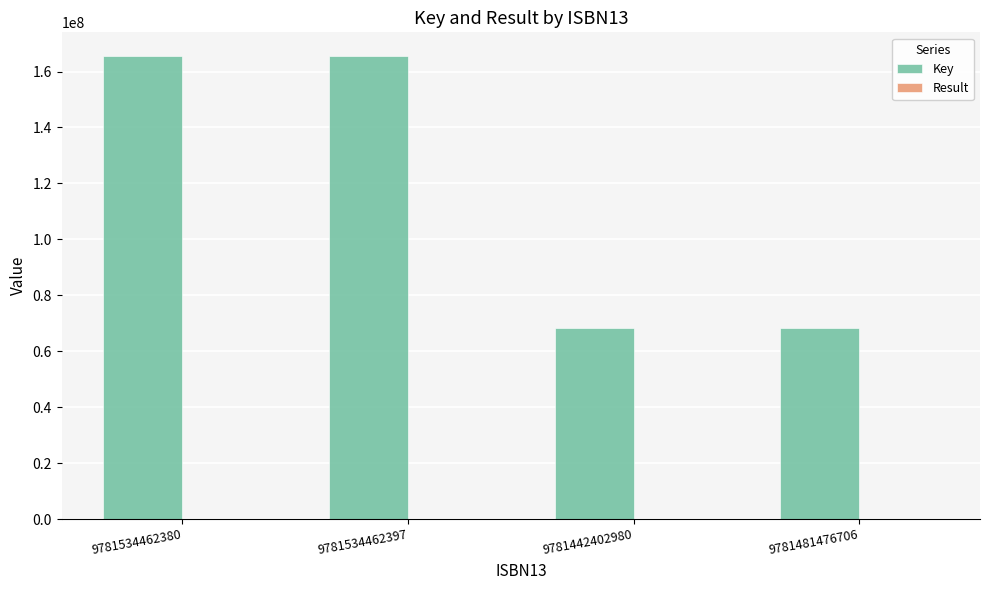

What is the sum of all Key values?

467998530